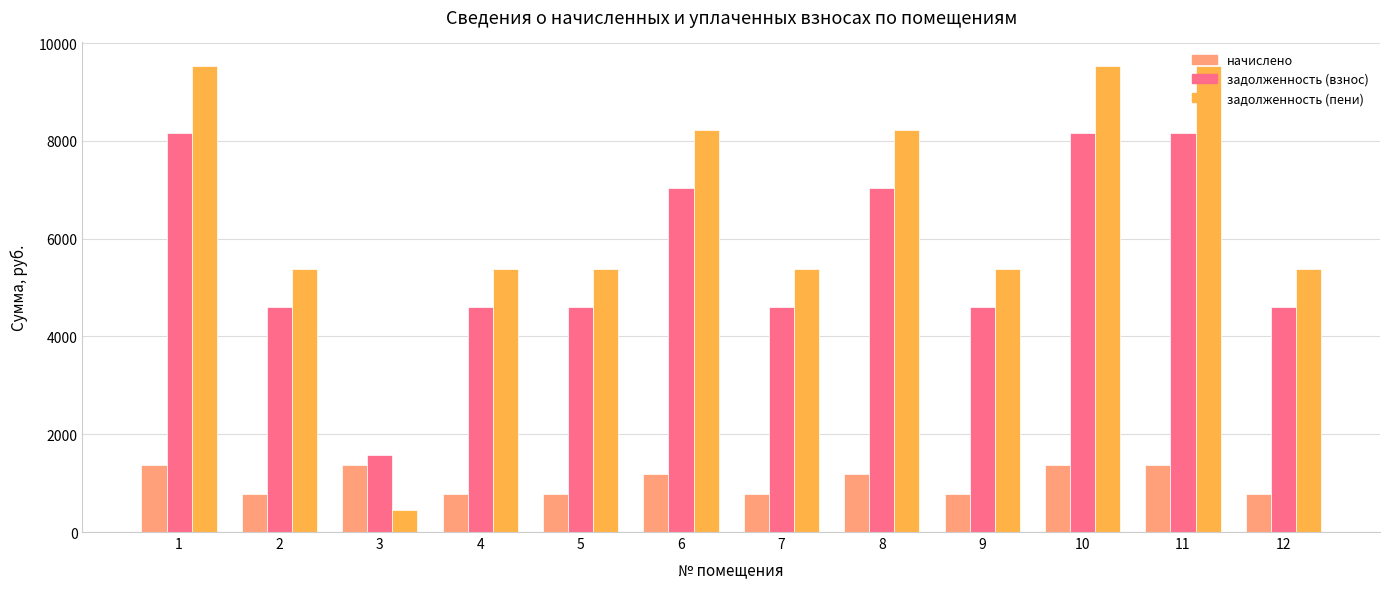

How many bars are there in each group?

3